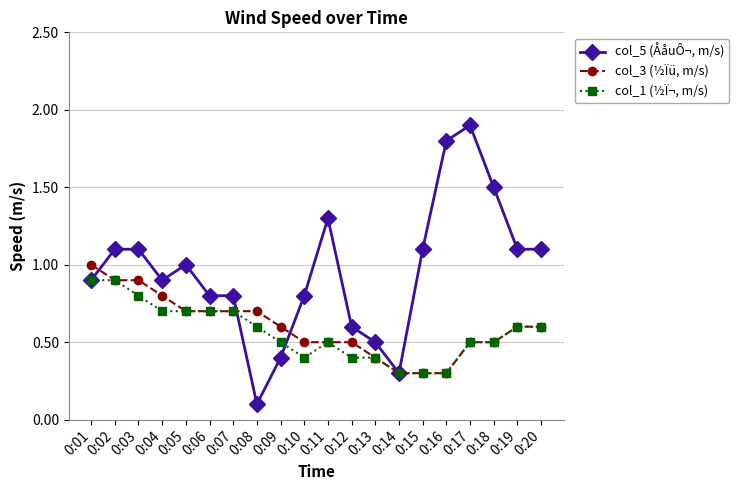

At how many categories does at least one series exceed 0?

20